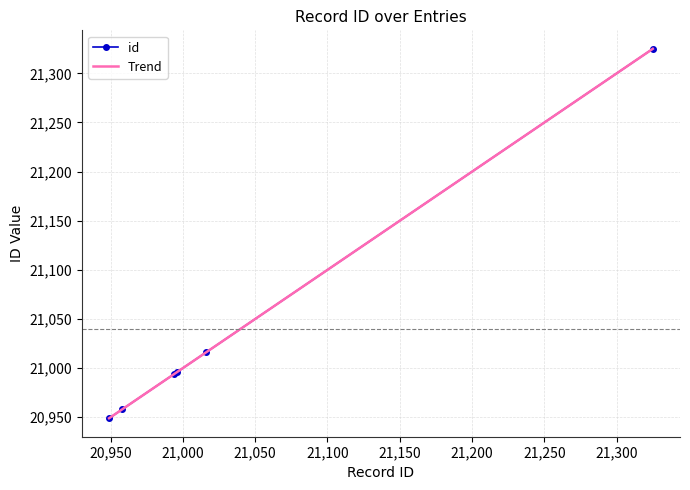

What is the lowest value of the id series?

20949